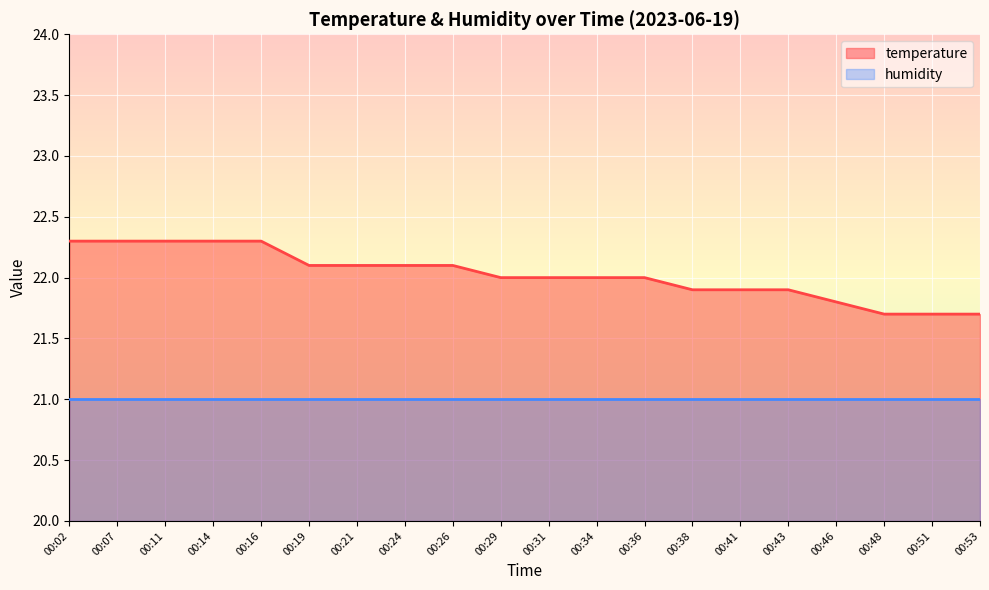

Reading left to right, list all the values displayed in this chart.

22.3	22.3	22.3	22.3	22.3	22.1	22.1	22.1	22.1	22.0	22.0	22.0	22.0	21.9	21.9	21.9	21.8	21.7	21.7	21.7